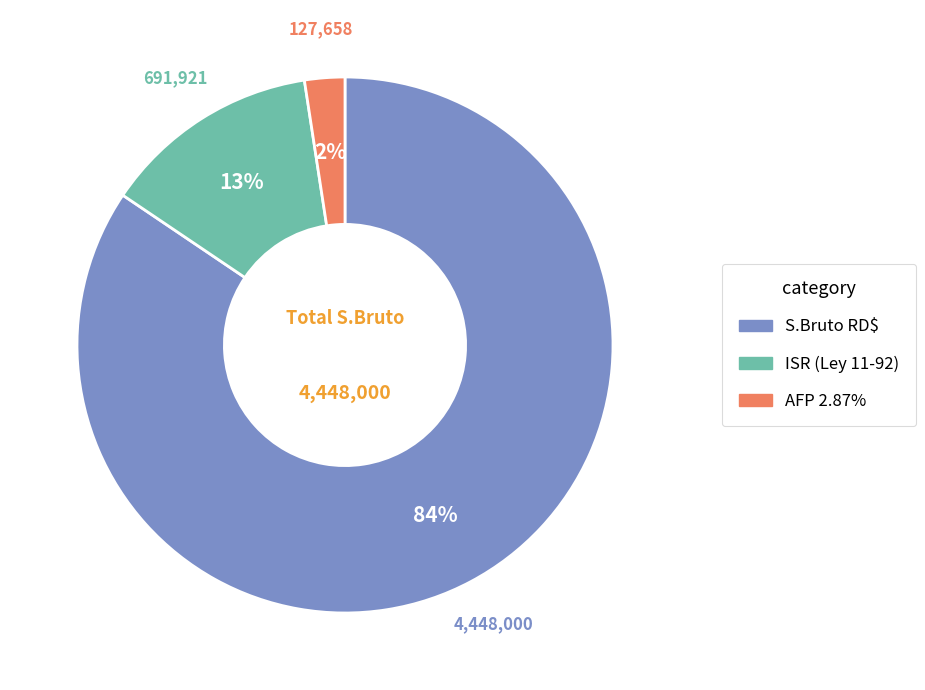

Count the number of slices in the pie.

3